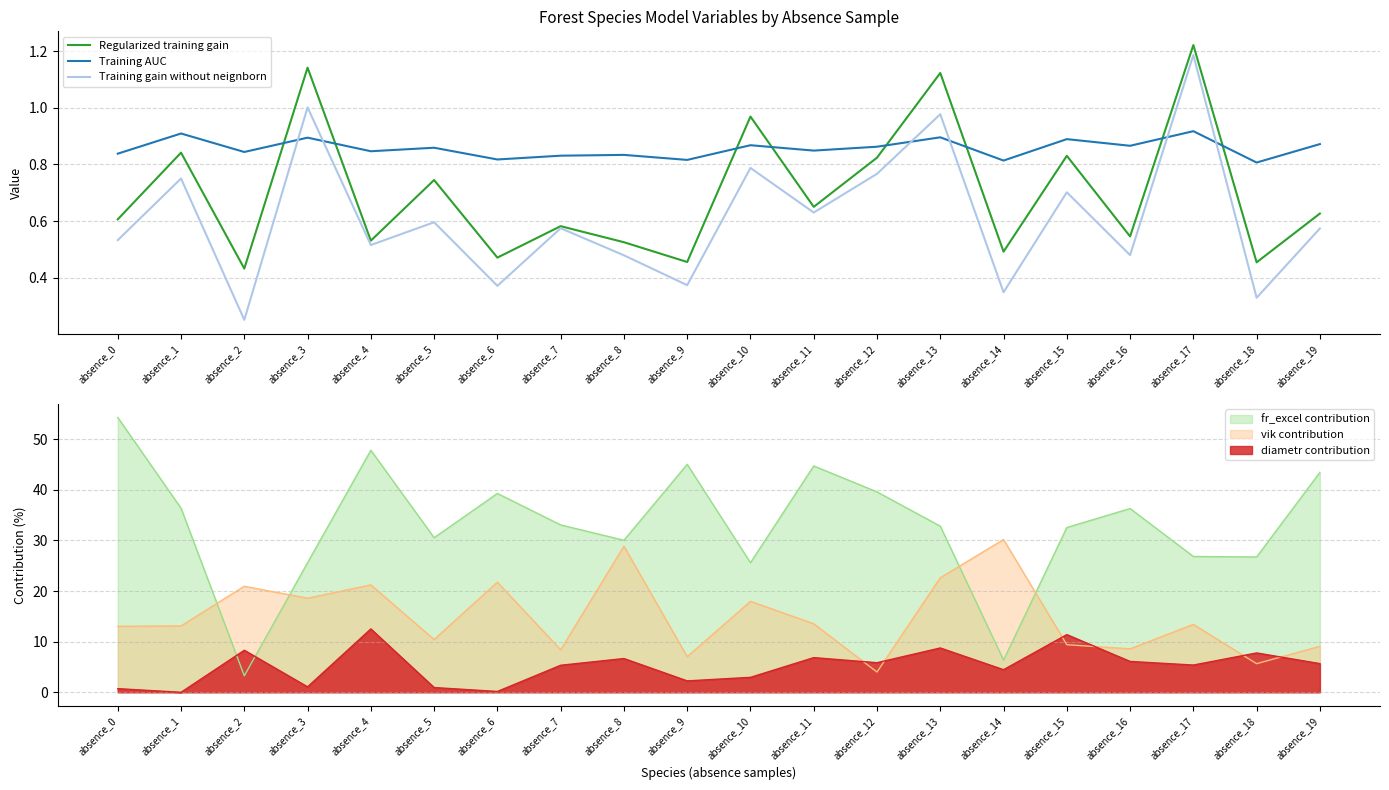

How many times do Training gain without neignborn and Training AUC cross each other?

6